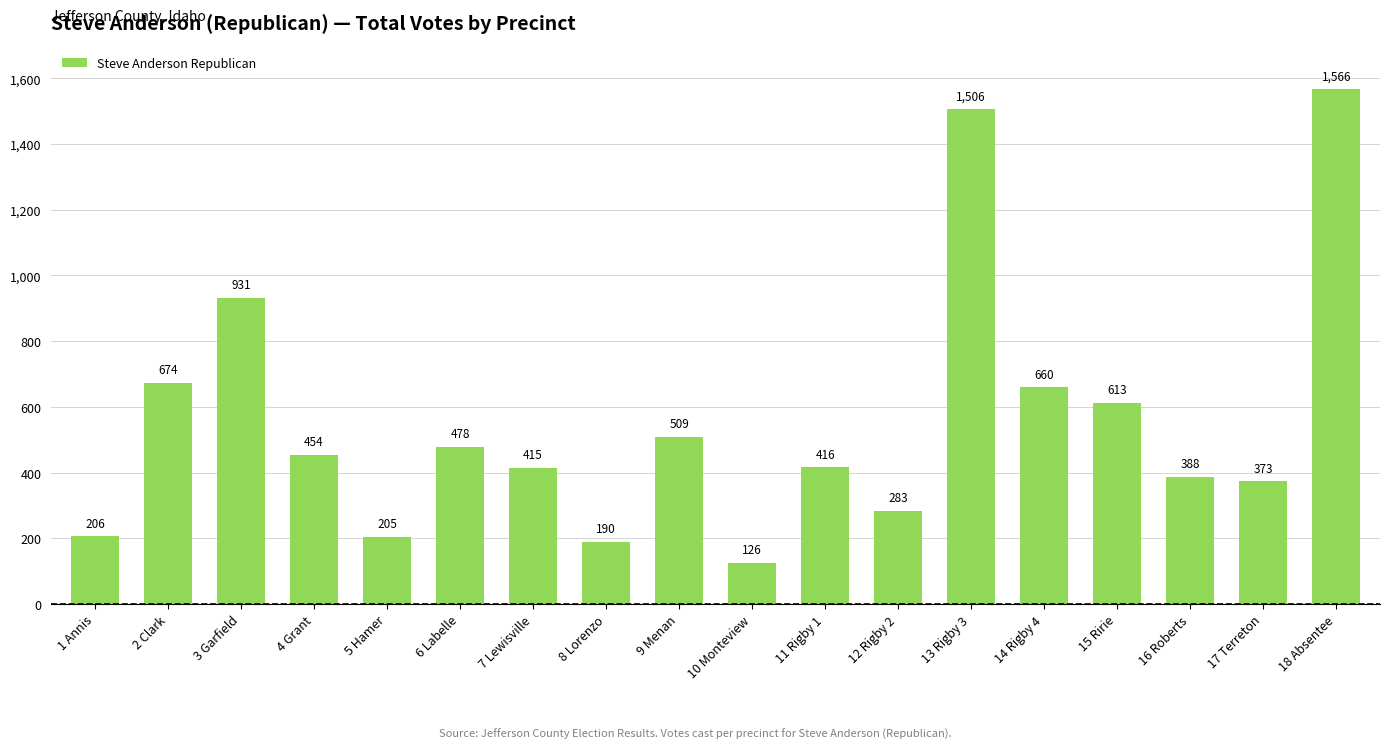

What is the maximum value shown in the chart?

1566